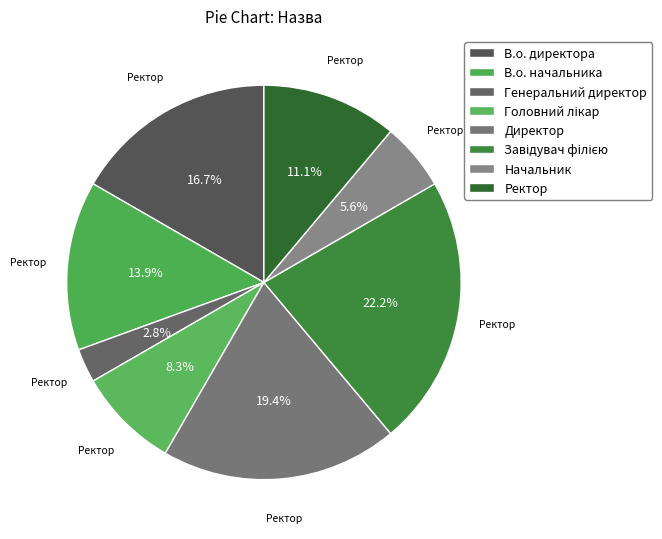

How many slices are in this pie chart?

8